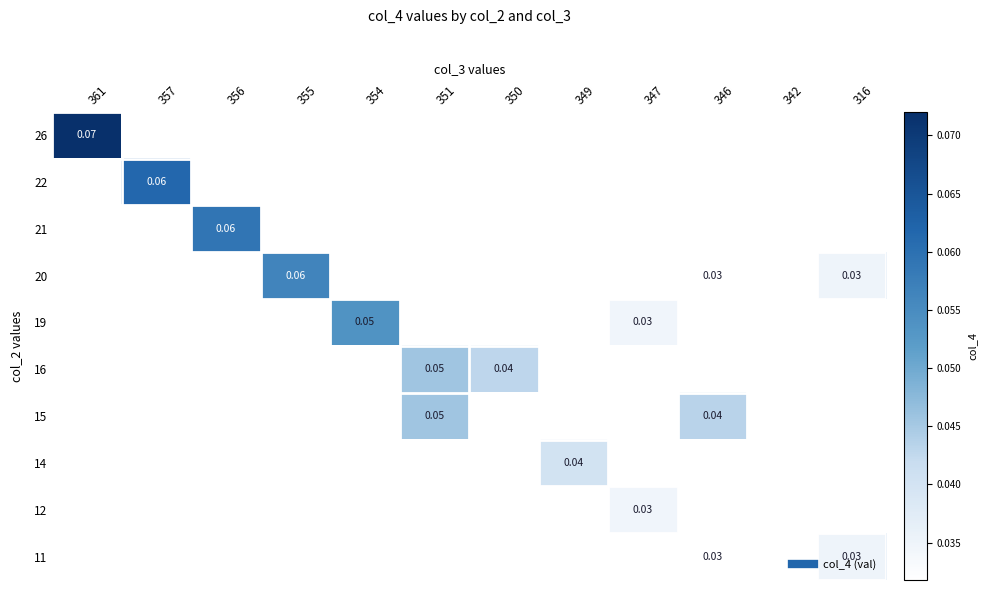

Which has a higher value, 357 or 346?

346